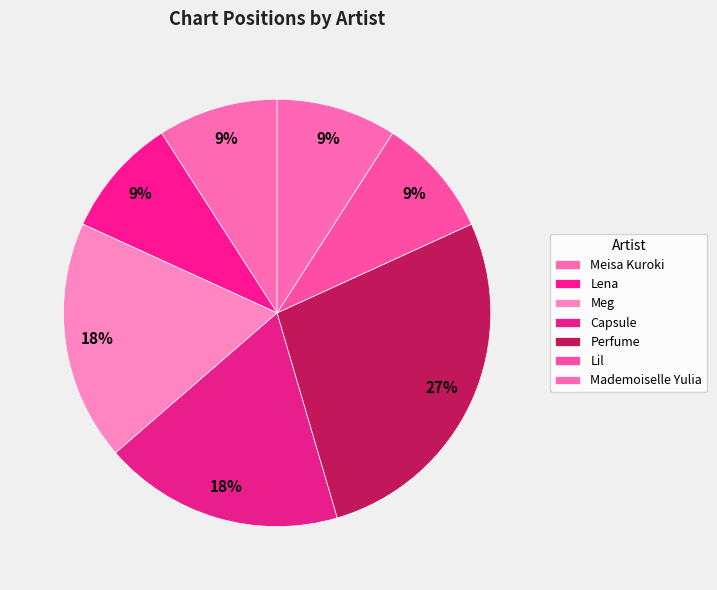

Is there a majority slice in this chart?

No